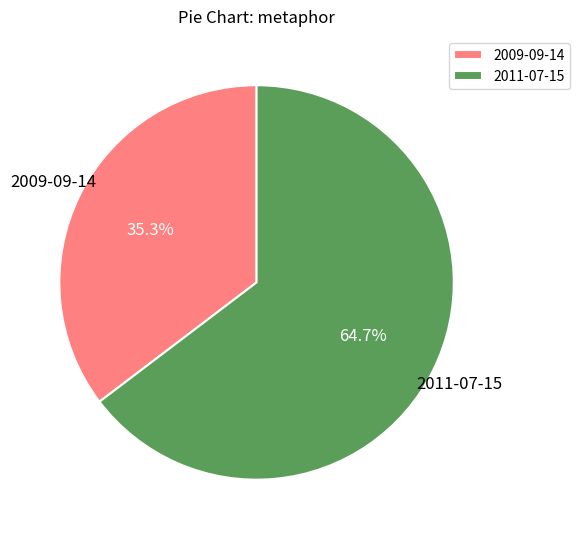

Which category has the biggest portion of the pie?

2011-07-15